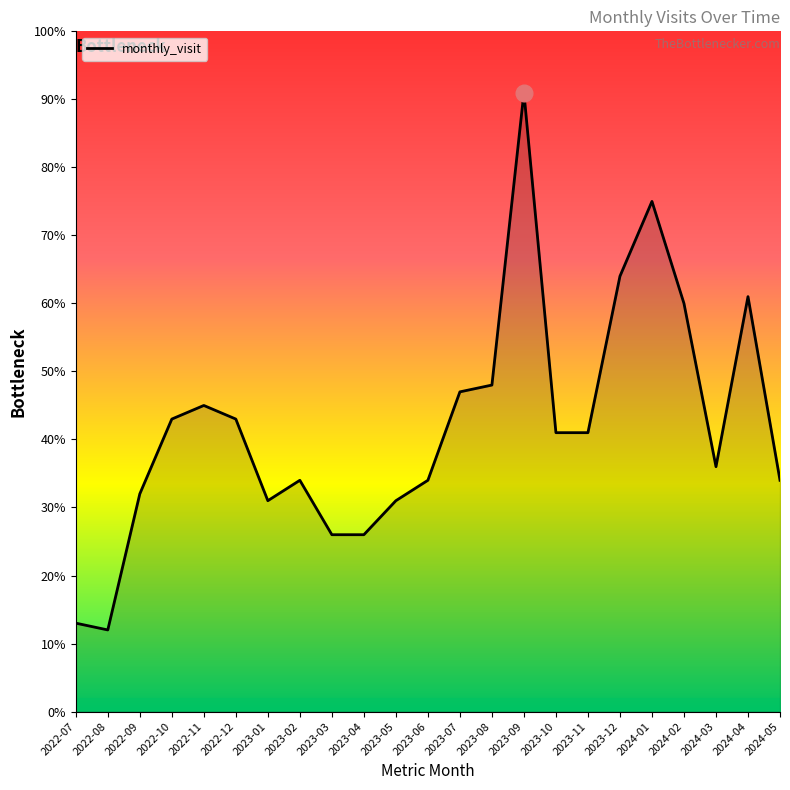

The chart shows a value of 31.0 at 2023-05. True or false?

True